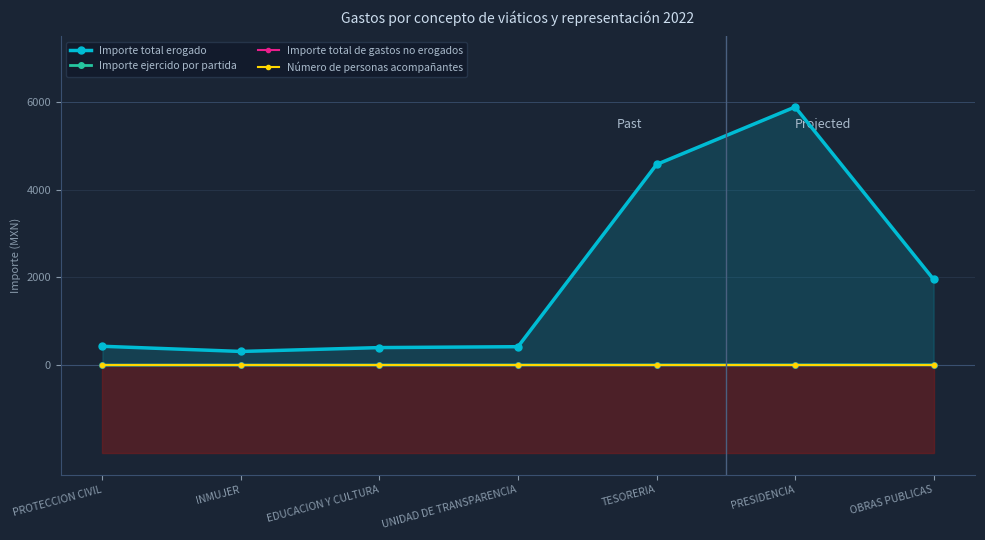

True or false: Número de personas acompañantes has more than 1 points higher than both neighbors.

False